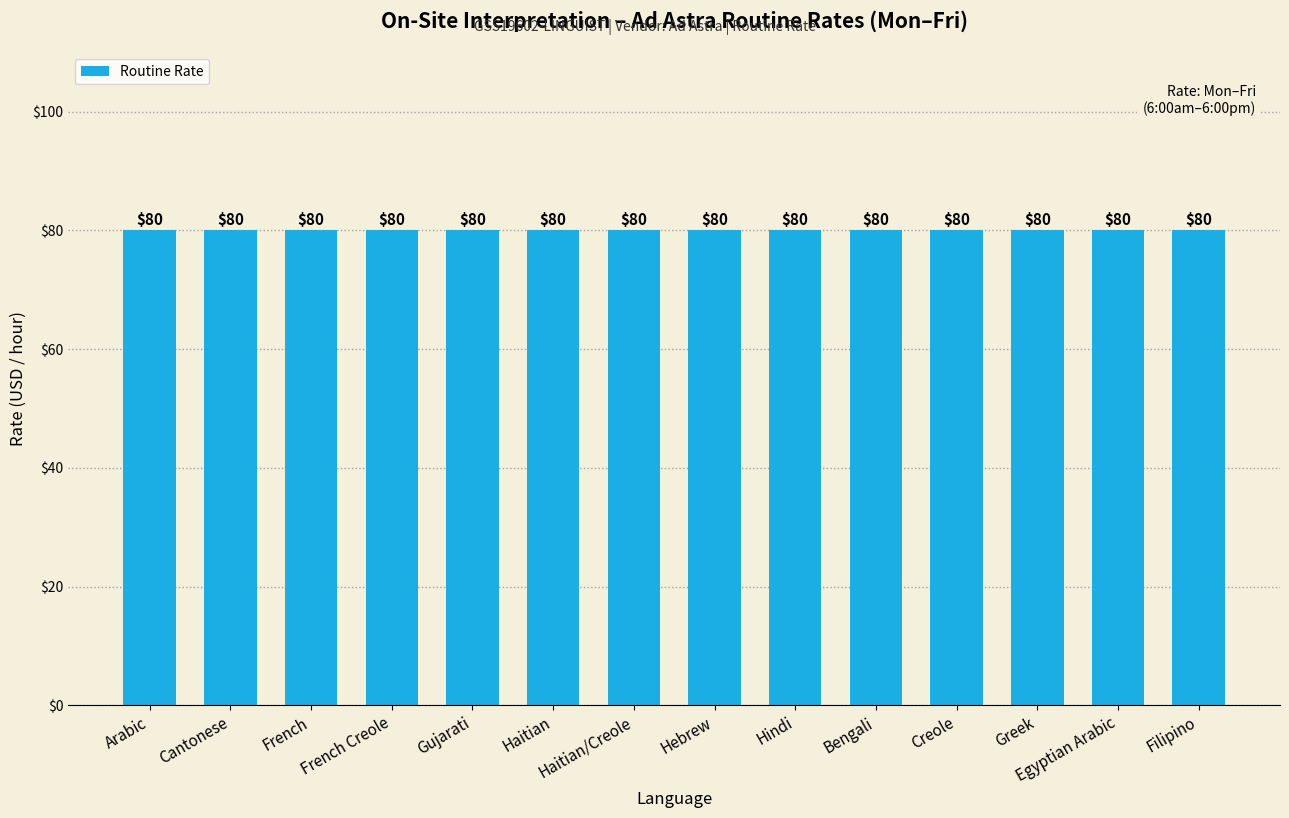

Is it true that the value at Cantonese is 142?

False